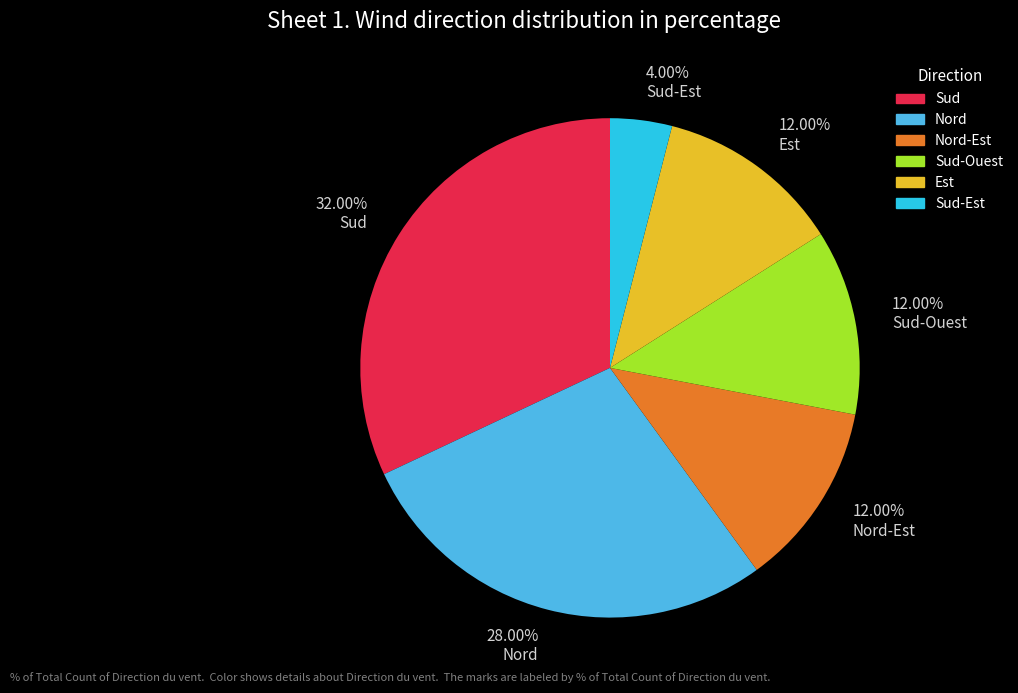

What is the ratio of the value at Sud-Est to the value at Nord-Est?

0.3